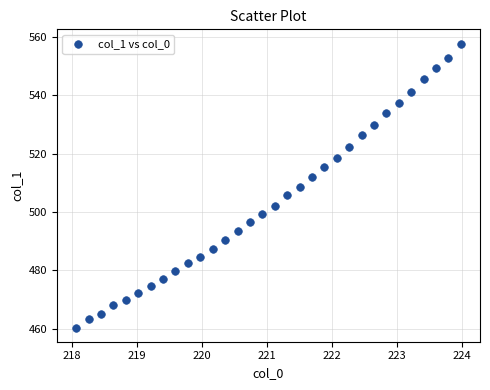

What is the range of X values (max minus min)?

5.9